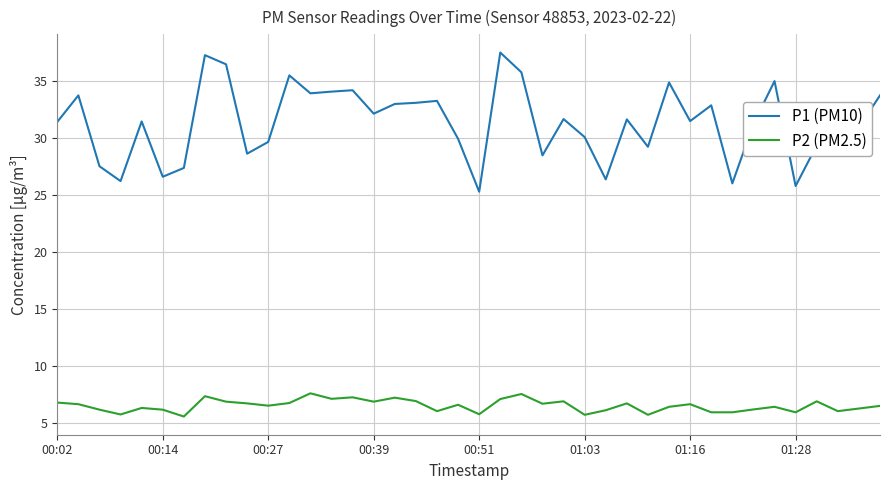

List the series in order of their peak value, lowest first.

P2 (PM2.5), P1 (PM10)